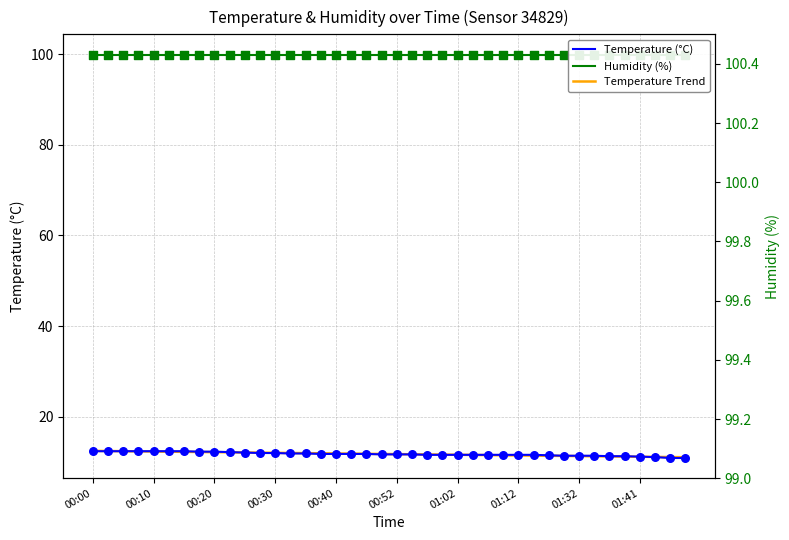

Which series has the largest Y range (max minus min)?

Temperature (°C)